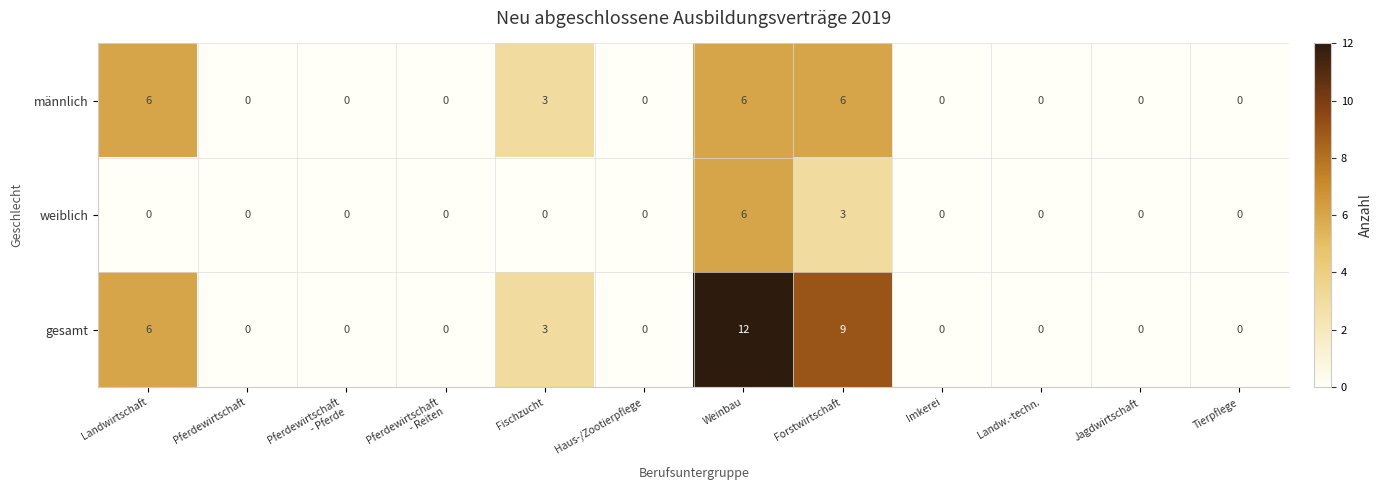

At which category is the sum across all series the highest?

Weinbau